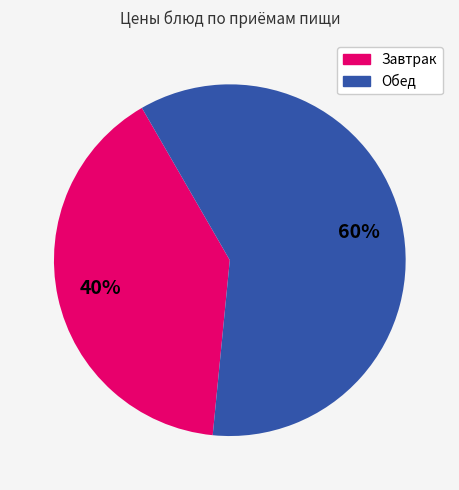

To the nearest percent, what is the average slice percentage?

50%